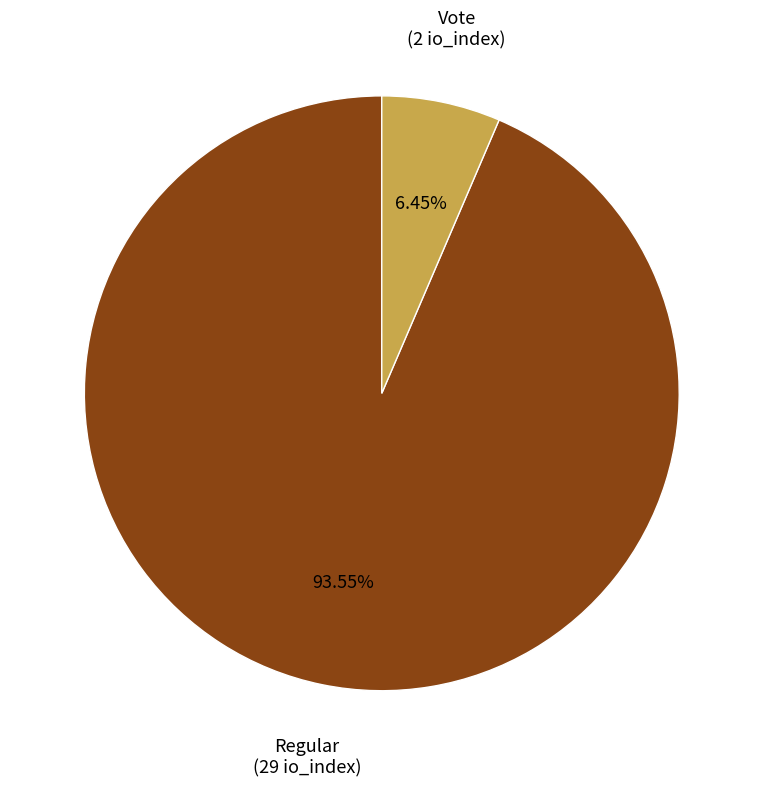

Is there any slice that represents more than half of the pie?

Yes